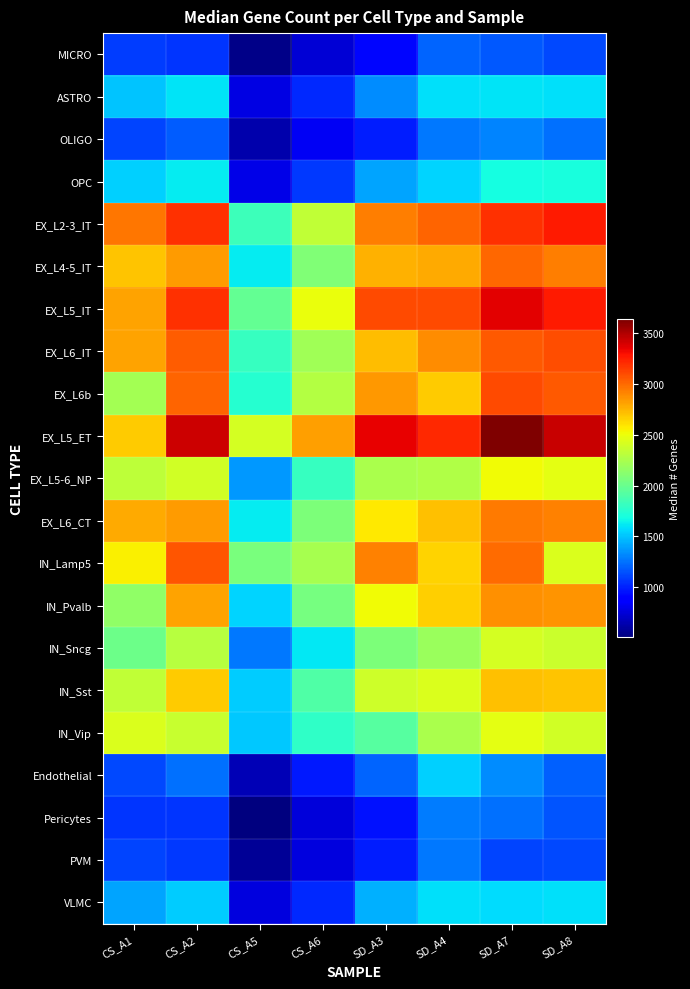

What is the maximum value shown in the chart?

3637.0